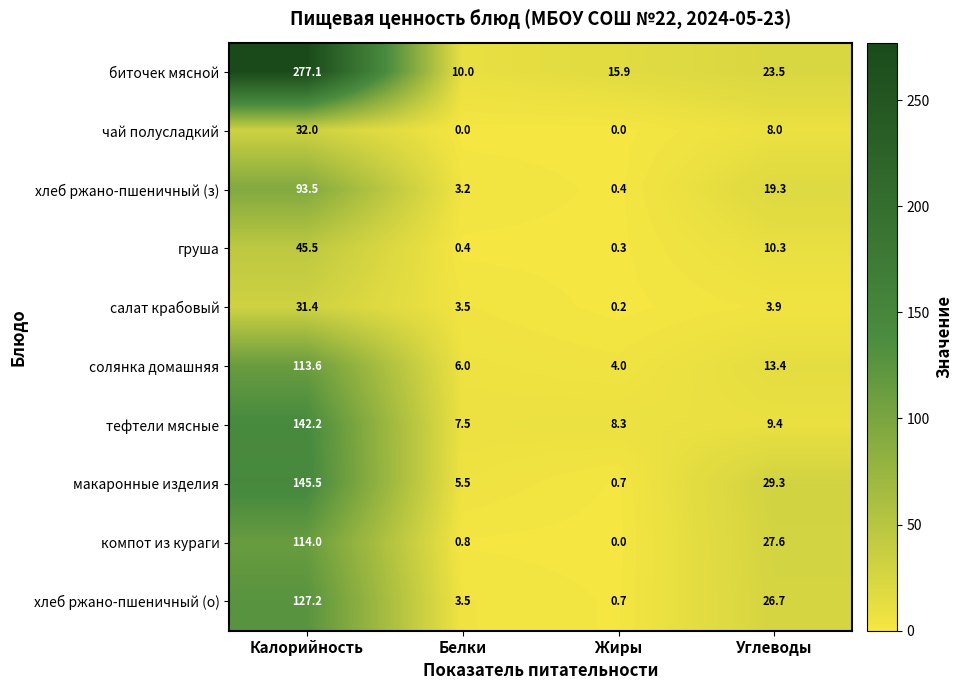

How many data points does each series have?

4